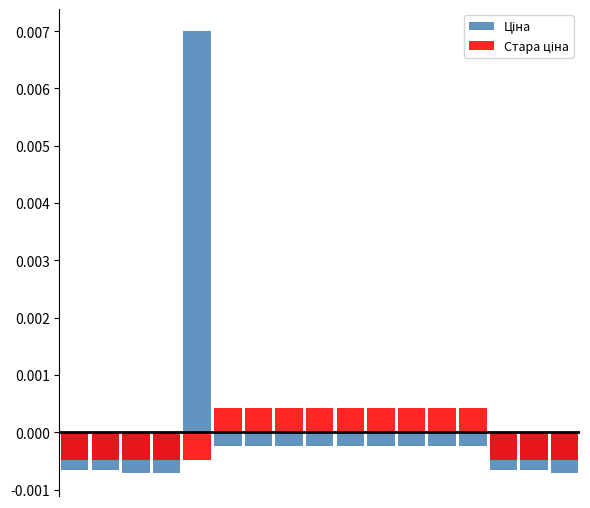

Reading left to right, transcribe all the data shown in this chart.

Ціна: 0=-0.0	1=-0.0	2=-0.0	3=-0.0	4=0.0	5=-0.0	6=-0.0	7=-0.0	8=-0.0	9=-0.0	10=-0.0	11=-0.0	12=-0.0	13=-0.0	14=-0.0	15=-0.0	16=-0.0
Стара ціна: 0=-0.0	1=-0.0	2=-0.0	3=-0.0	4=-0.0	5=0.0	6=0.0	7=0.0	8=0.0	9=0.0	10=0.0	11=0.0	12=0.0	13=0.0	14=-0.0	15=-0.0	16=-0.0